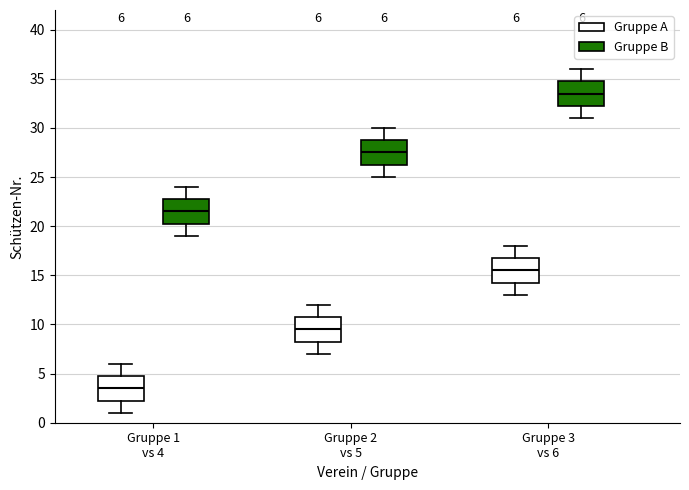

Which box has the highest median line?

Gruppe 3 vs 6 (Gruppe B)